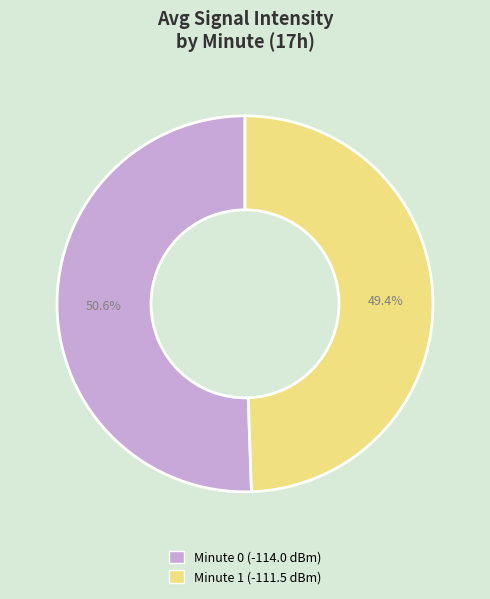

Rank the categories by value from lowest to highest.

Minute 1 (-111.5 dBm), Minute 0 (-114.0 dBm)